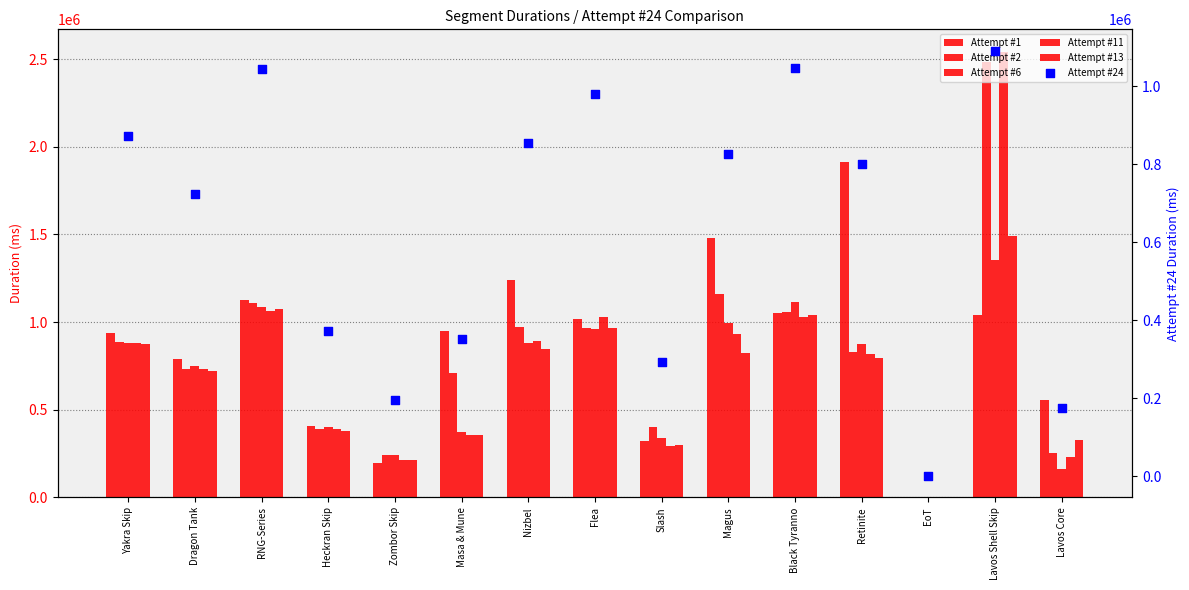

Which series contains the highest Y value?

Attempt #11